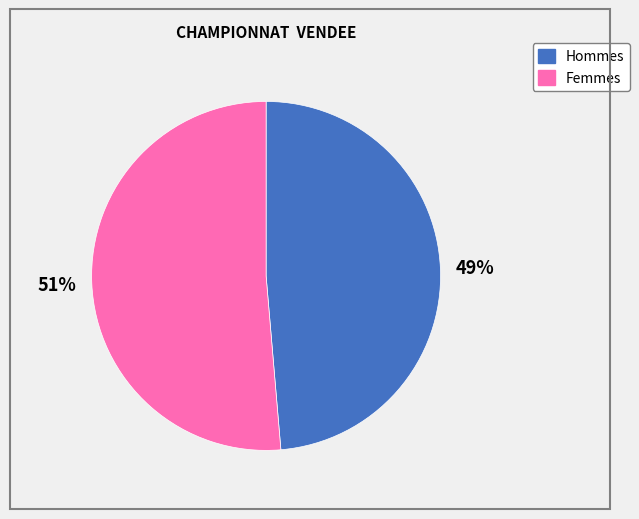

Which category accounts for the majority?

Femmes